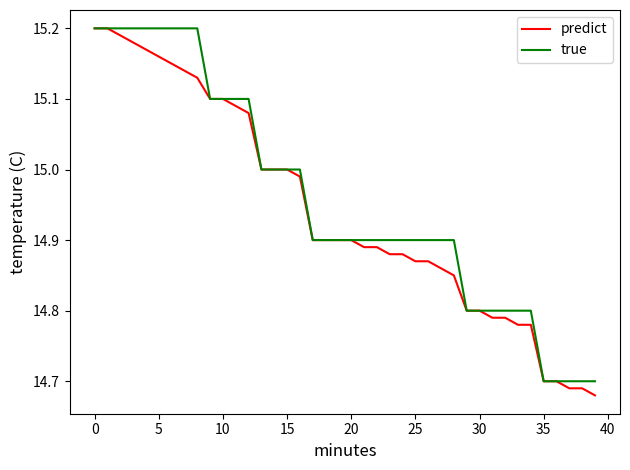

Reading left to right, what are all the values shown in this chart?

predict: 15.2	15.2	15.2	15.2	15.2	15.2	15.2	15.1	15.1	15.1	15.1	15.1	15.1	15.0	15.0	15.0	15.0	14.9	14.9	14.9	14.9	14.9	14.9	14.9	14.9	14.9	14.9	14.9	14.8	14.8	14.8	14.8	14.8	14.8	14.8	14.7	14.7	14.7	14.7	14.7
true: 15.2	15.2	15.2	15.2	15.2	15.2	15.2	15.2	15.2	15.1	15.1	15.1	15.1	15.0	15.0	15.0	15.0	14.9	14.9	14.9	14.9	14.9	14.9	14.9	14.9	14.9	14.9	14.9	14.9	14.8	14.8	14.8	14.8	14.8	14.8	14.7	14.7	14.7	14.7	14.7